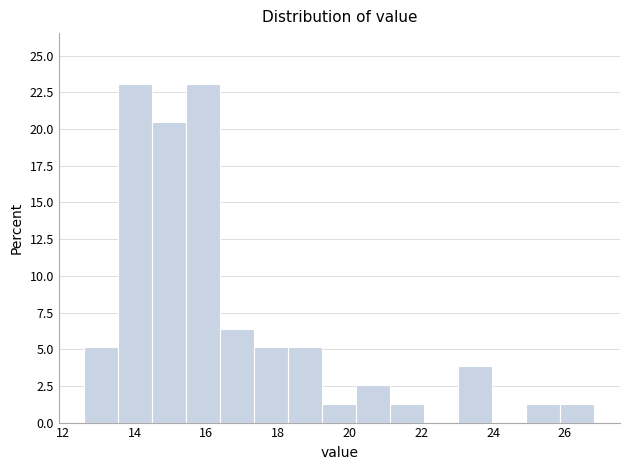

Reading left to right, transcribe this chart: for each bar, give the range it covers on the x-axis and its height. Neither the bar edges nor the heights are printed on the chart, so give them approximately, as read against the axes.

12.6 to 13.6: 5.0
13.6 to 14.4: 23.0
14.4 to 15.4: 20.5
15.4 to 16.4: 23.0
16.4 to 17.4: 6.5
17.4 to 18.2: 5.0
18.2 to 19.2: 5.0
19.2 to 20.2: 1.5
20.2 to 21.2: 2.5
21.2 to 22.0: 1.5
22.0 to 23.0: 0
23.0 to 24.0: 4.0
24.0 to 25.0: 0
25.0 to 25.8: 1.5
25.8 to 26.8: 1.5